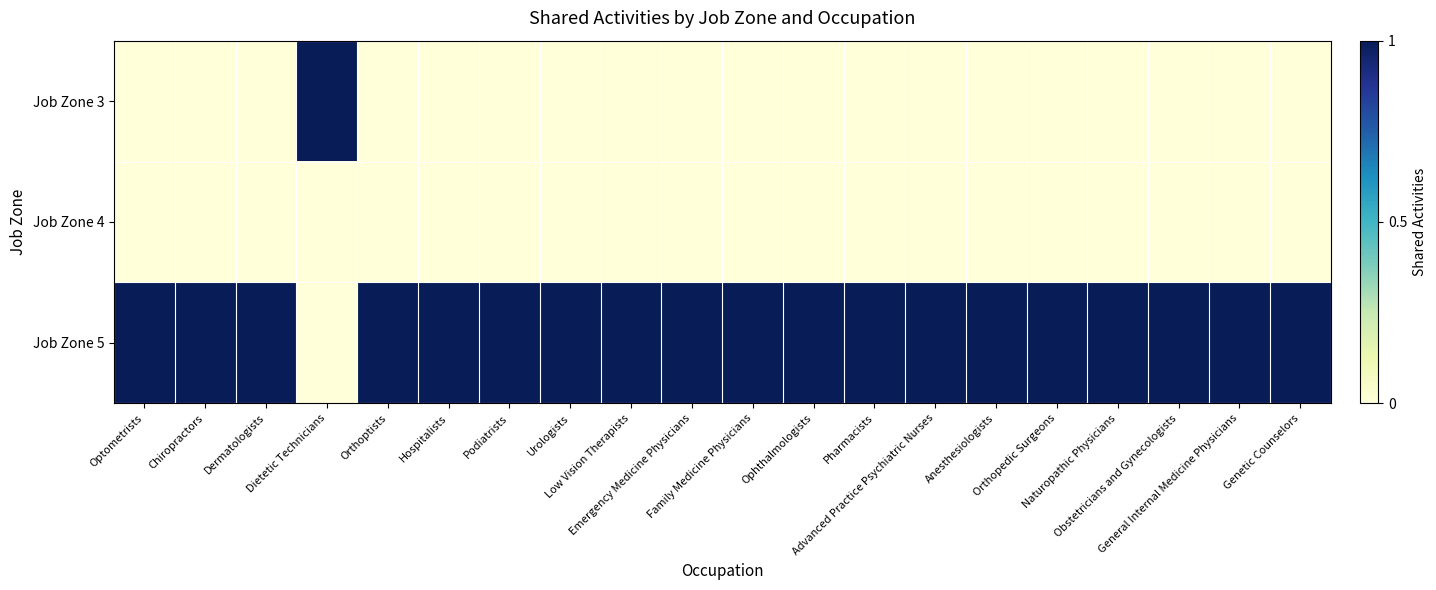

What is the difference between the highest and lowest values at Low Vision Therapists?

1